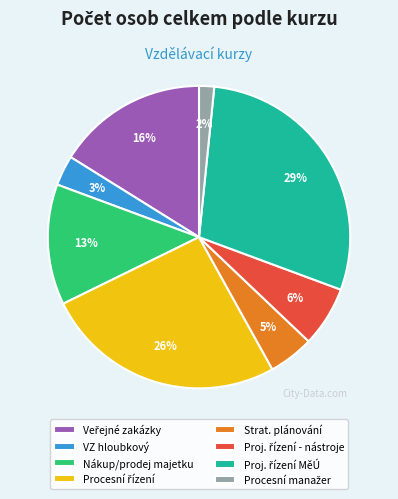

Is there any slice that represents more than half of the pie?

No